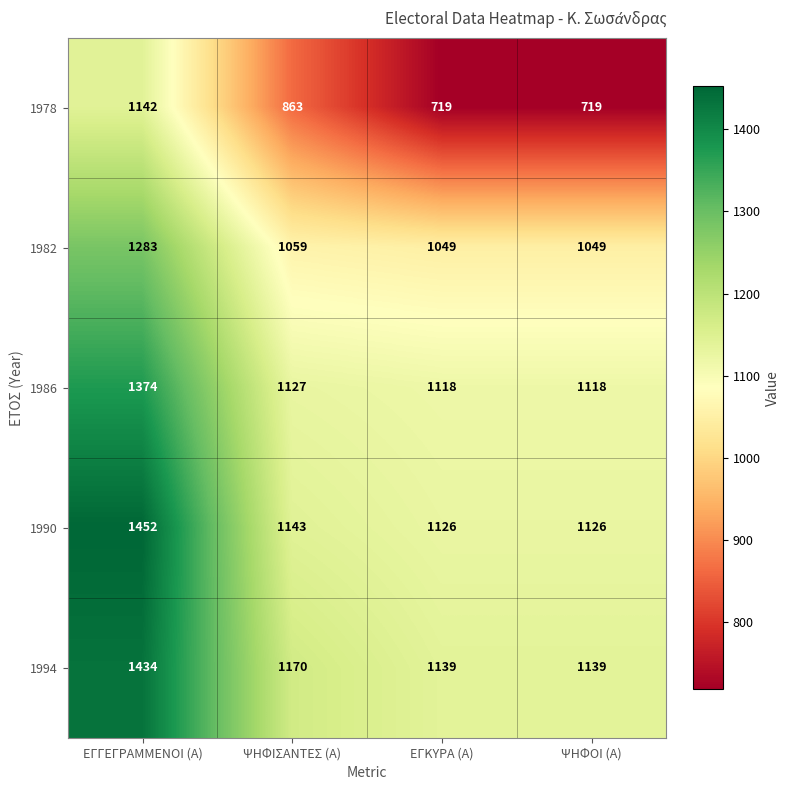

At ΨΗΦΟΙ (Α), list the series in order from largest to smallest.

1994, 1990, 1986, 1982, 1978